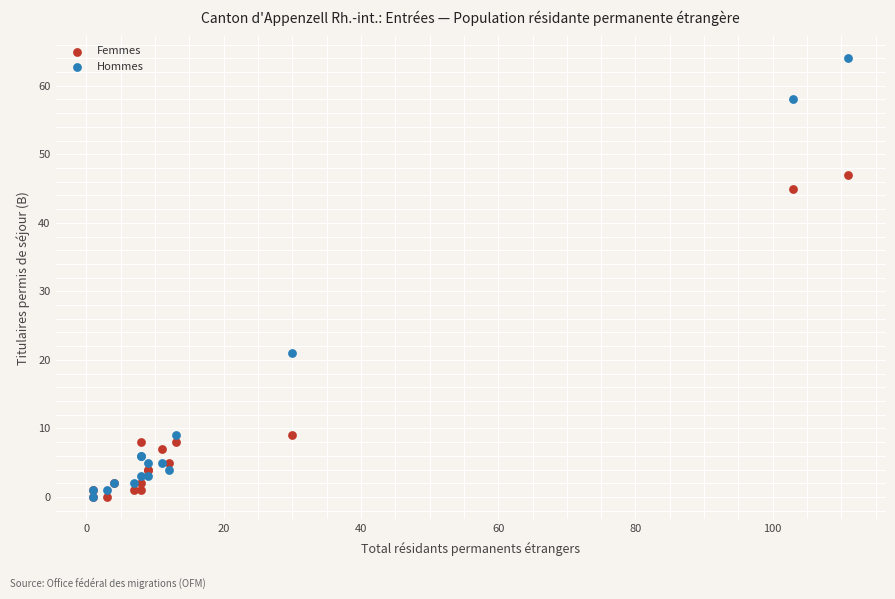

Which series reaches the maximum Y coordinate?

Hommes